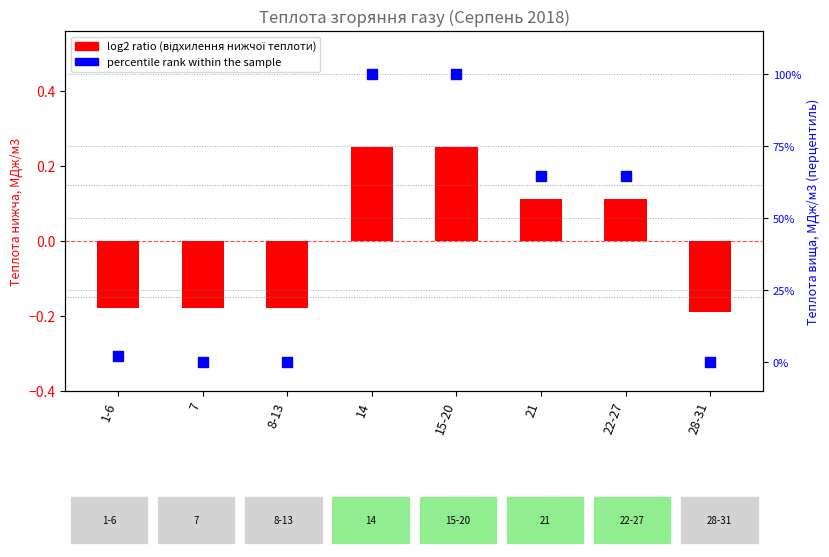

Which series has the widest spread of Y values?

percentile rank within the sample